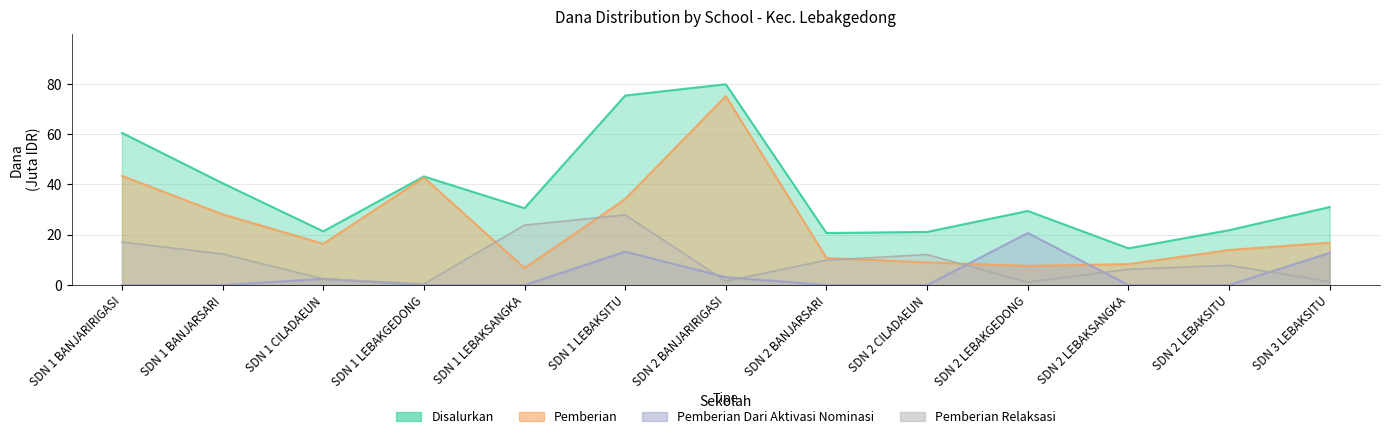

What is the difference between the maximum and minimum values in the Pemberian Relaksasi series?

27.4